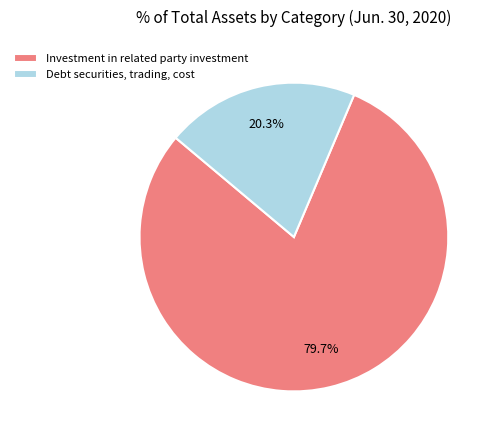

How many segments does this pie chart have?

2